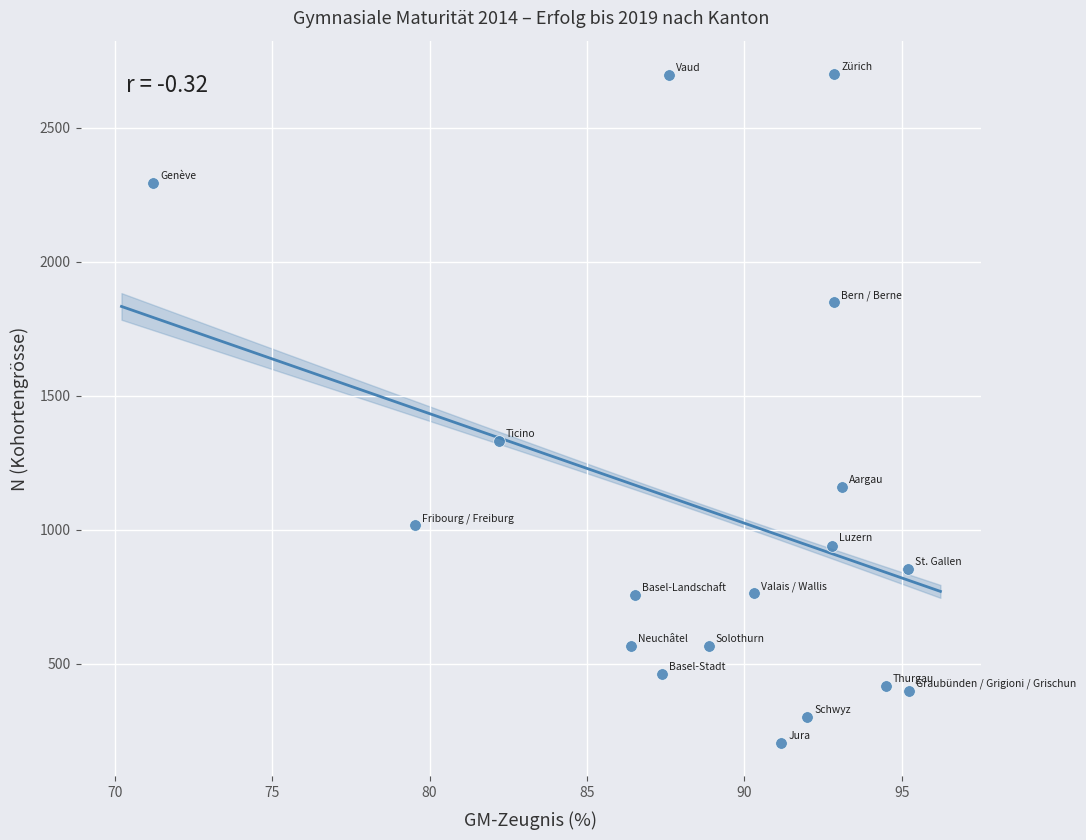

What is the range of Y values (max minus min)?

2497